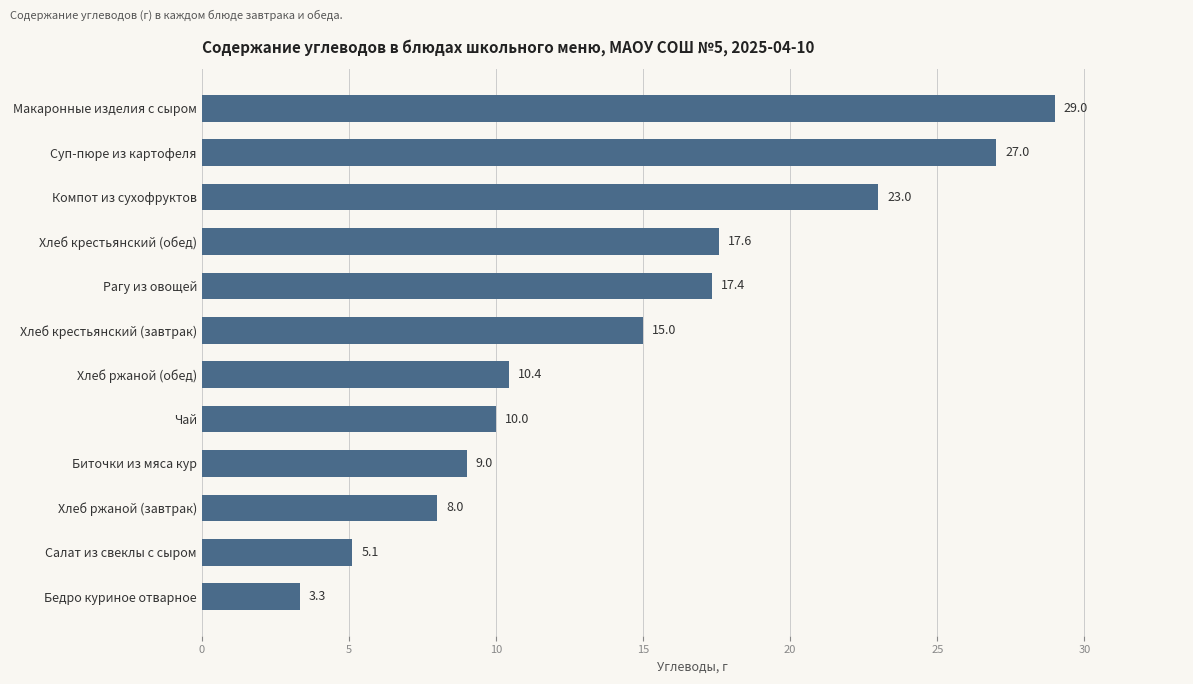

How many categories are shown in the chart?

12